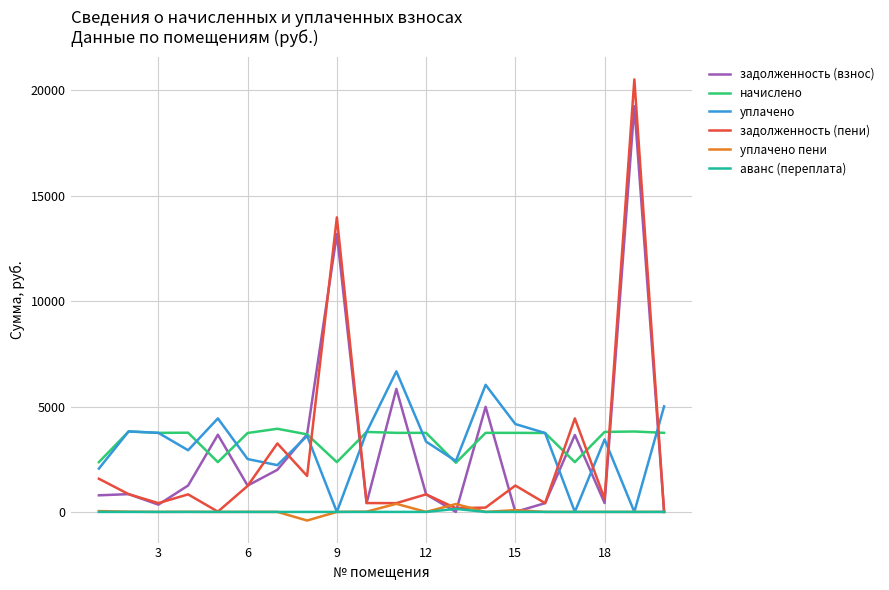

What is the greatest value displayed?

20520.4